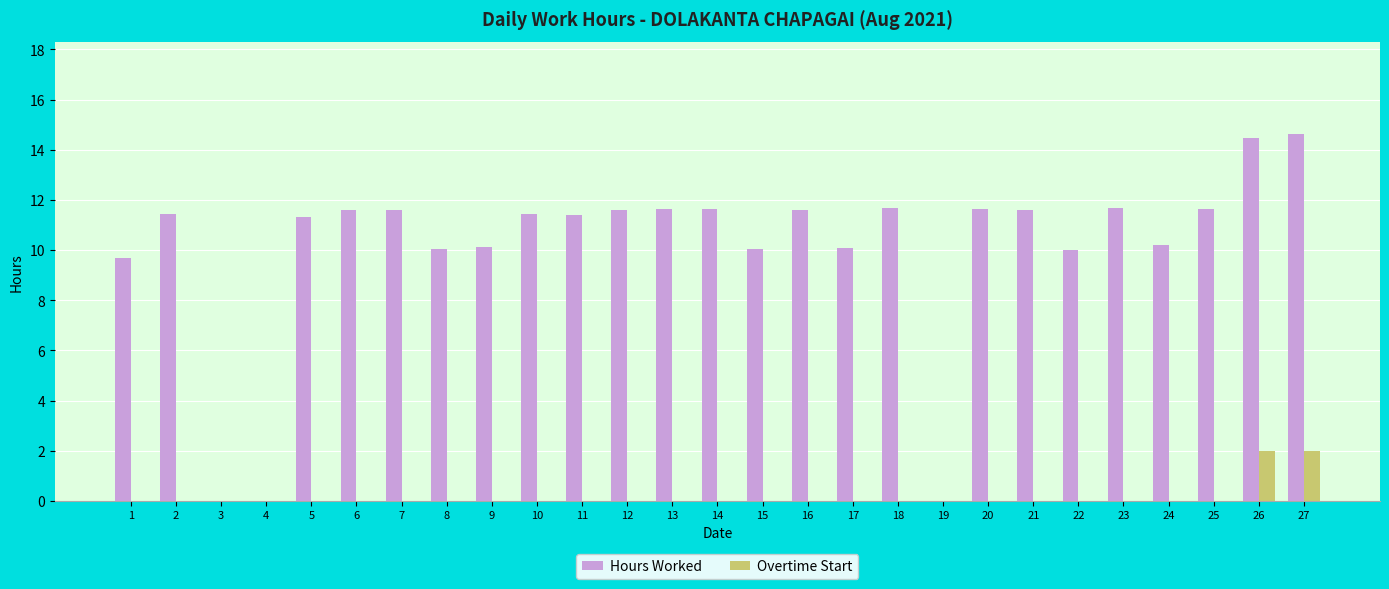

What is the maximum value for Hours Worked?

14.6